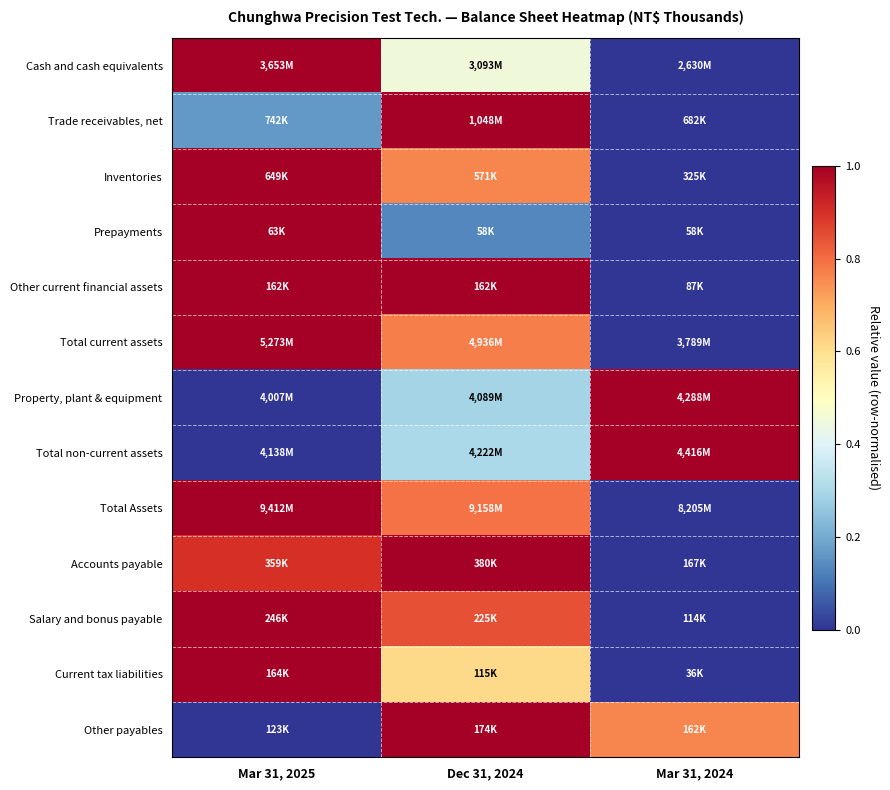

Reading left to right, list all the values displayed in this chart.

Cash and cash equivalents: Mar 31, 2025=1.0	Dec 31, 2024=0.5	Mar 31, 2024=0.0
Trade receivables, net: Mar 31, 2025=0.2	Dec 31, 2024=1.0	Mar 31, 2024=0.0
Inventories: Mar 31, 2025=1.0	Dec 31, 2024=0.8	Mar 31, 2024=0.0
Prepayments: Mar 31, 2025=1.0	Dec 31, 2024=0.1	Mar 31, 2024=0.0
Other current financial assets: Mar 31, 2025=1.0	Dec 31, 2024=1.0	Mar 31, 2024=0.0
Total current assets: Mar 31, 2025=1.0	Dec 31, 2024=0.8	Mar 31, 2024=0.0
Property, plant & equipment: Mar 31, 2025=0.0	Dec 31, 2024=0.3	Mar 31, 2024=1.0
Total non-current assets: Mar 31, 2025=0.0	Dec 31, 2024=0.3	Mar 31, 2024=1.0
Total Assets: Mar 31, 2025=1.0	Dec 31, 2024=0.8	Mar 31, 2024=0.0
Accounts payable: Mar 31, 2025=0.9	Dec 31, 2024=1.0	Mar 31, 2024=0.0
Salary and bonus payable: Mar 31, 2025=1.0	Dec 31, 2024=0.8	Mar 31, 2024=0.0
Current tax liabilities: Mar 31, 2025=1.0	Dec 31, 2024=0.6	Mar 31, 2024=0.0
Other payables: Mar 31, 2025=0.0	Dec 31, 2024=1.0	Mar 31, 2024=0.8